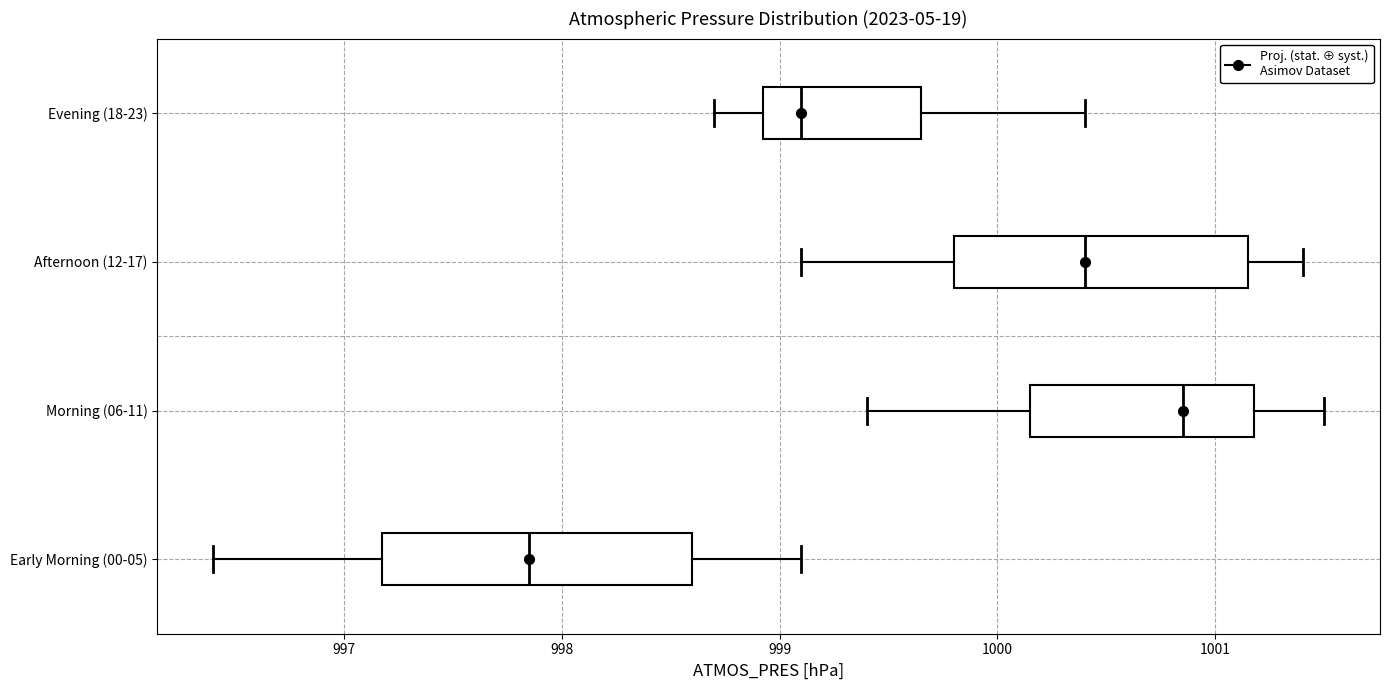

Reading bottom to top, read every box against the x-axis: the position of its median line, the range the box covers, and the ends of its whiskers. The values are not printed on the chart, so give them approximately, as read against the axis.

Early Morning (00-05): median 997.9, box 997.2 to 998.6, whiskers 996.4 to 999.1
Morning (06-11): median 1000.9, box 1000.2 to 1001.2, whiskers 999.4 to 1001.5
Afternoon (12-17): median 1000.4, box 999.8 to 1001.2, whiskers 999.1 to 1001.4
Evening (18-23): median 999.1, box 998.9 to 999.7, whiskers 998.7 to 1000.4